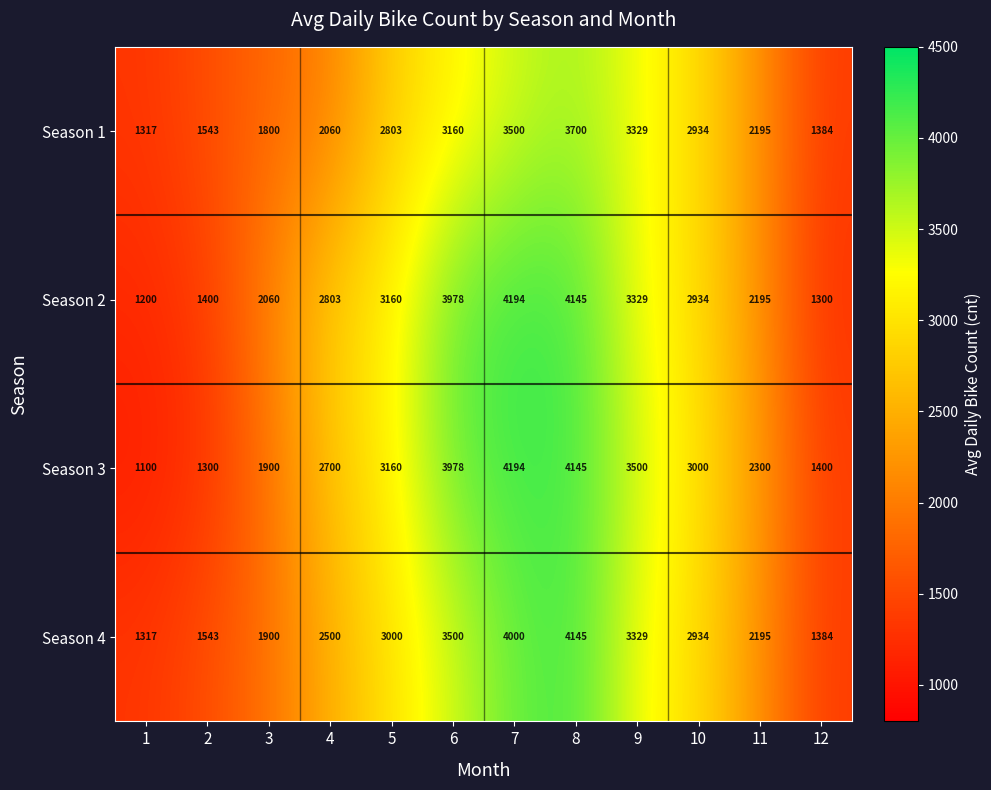

What is the total value across all series at 6?

14616